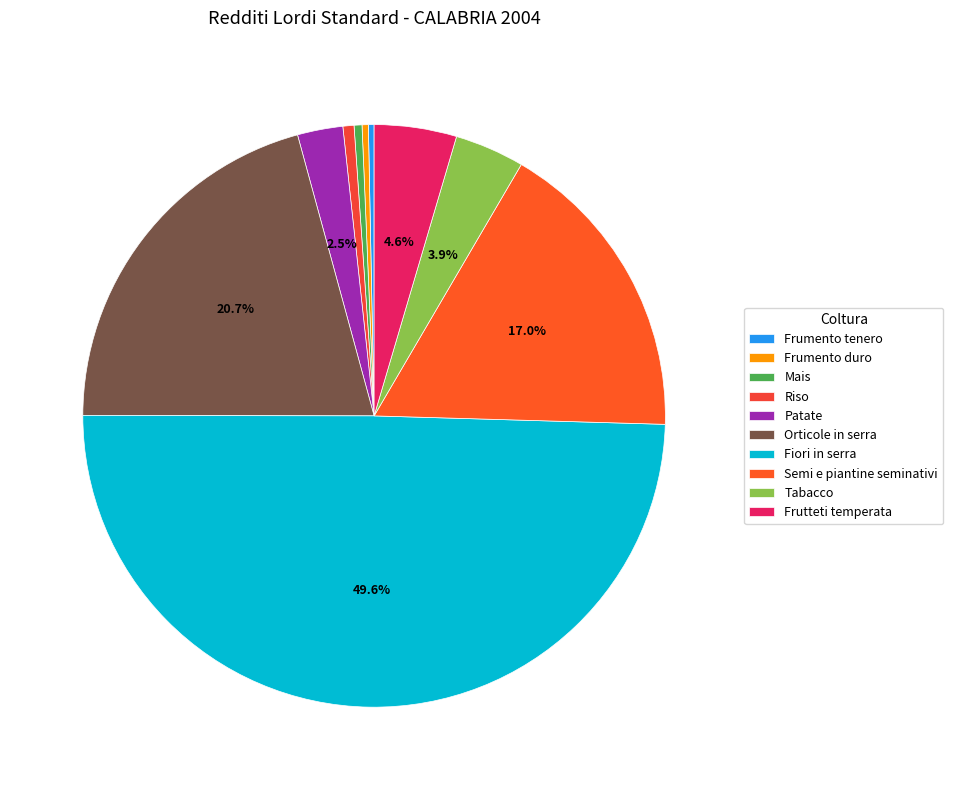

What is the change in value from Riso to Patate?

+4150.0